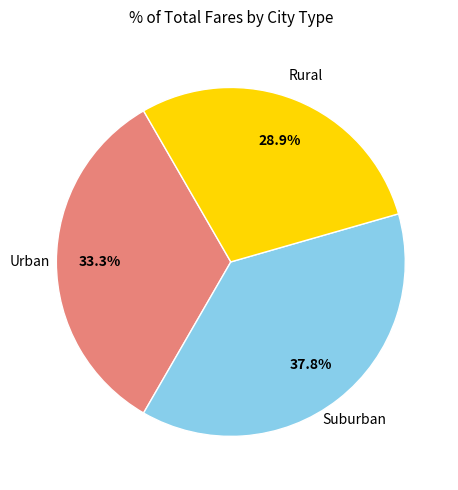

Is there any slice that represents more than half of the pie?

No